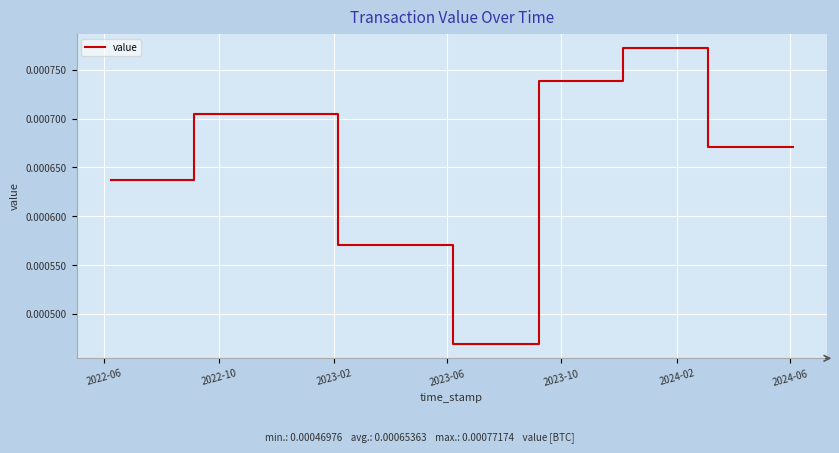

Does the chart have visible grid lines?

Yes